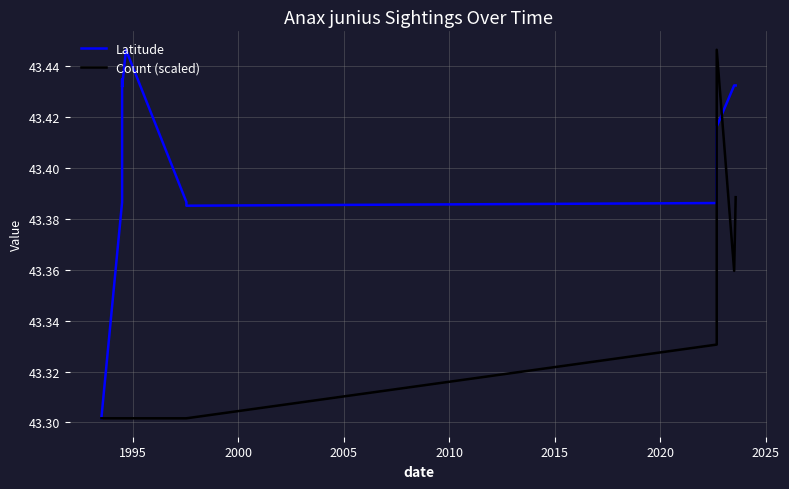

The value of Latitude at 1995 is 23.6. True or false?

False